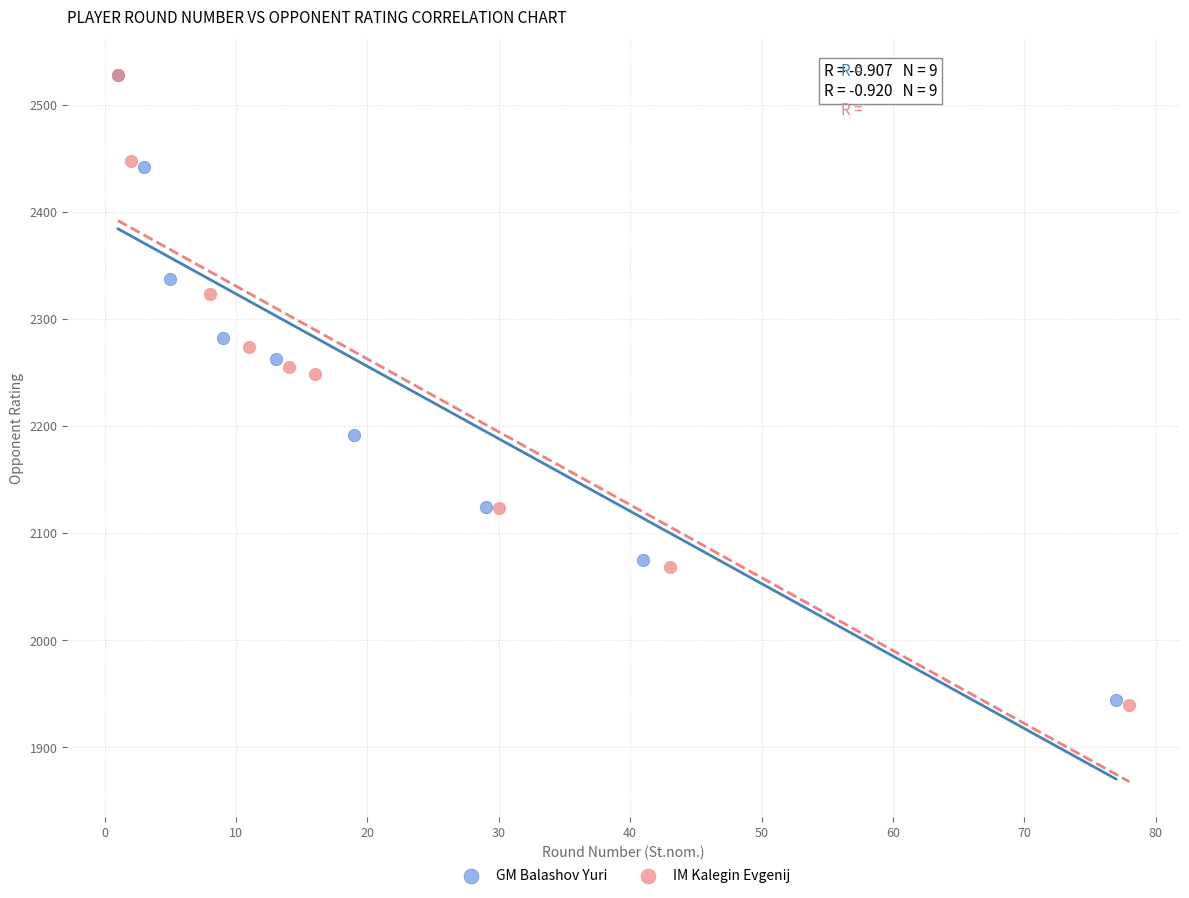

What are all the series names shown in the legend?

GM Balashov Yuri, IM Kalegin Evgenij